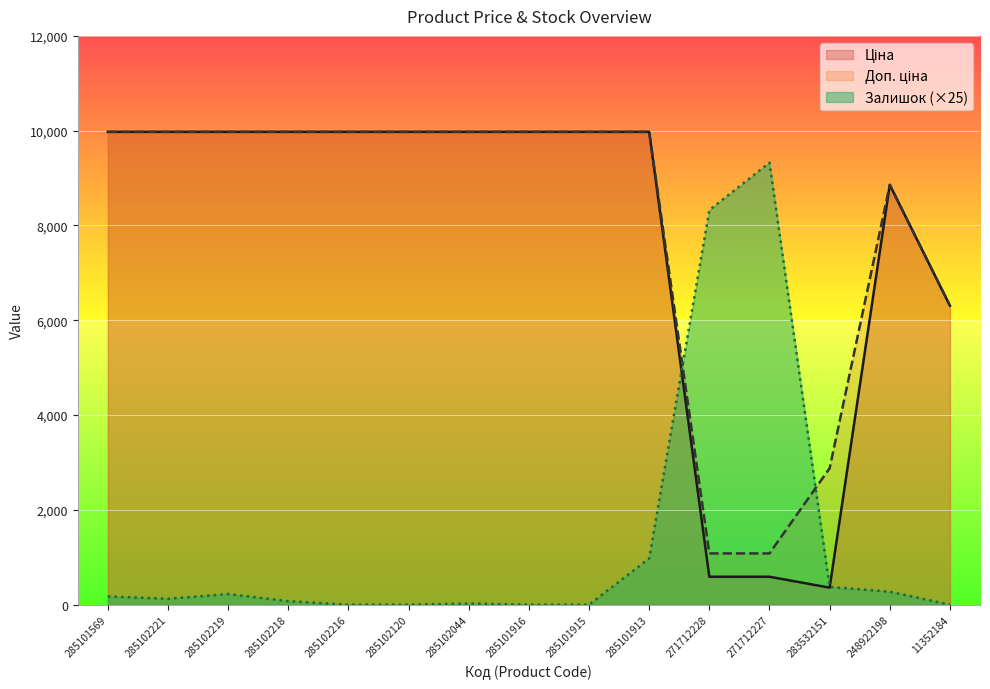

What is the sum of the Доп. ціна values at 285101916 and 285101915?

19950.0